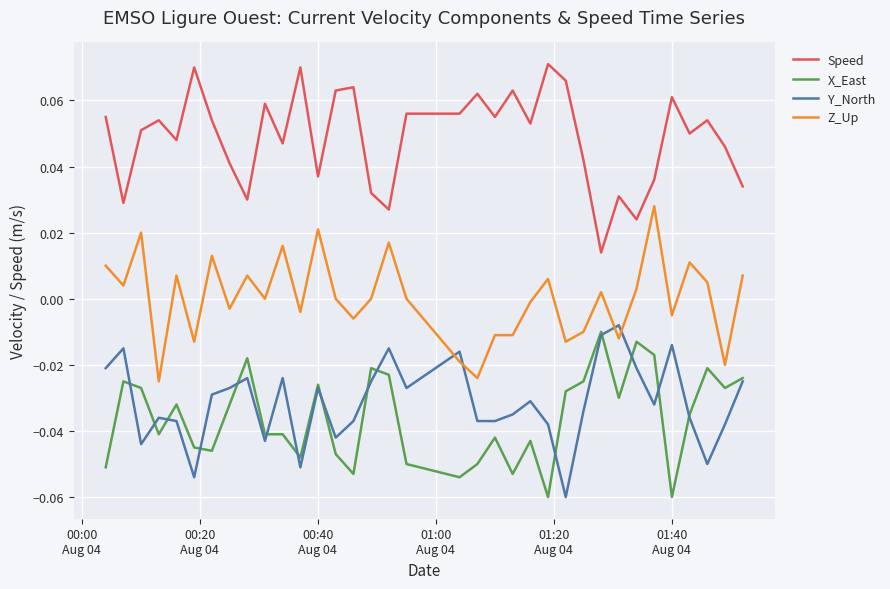

True or false: Speed and Z_Up intersect in this chart.

False